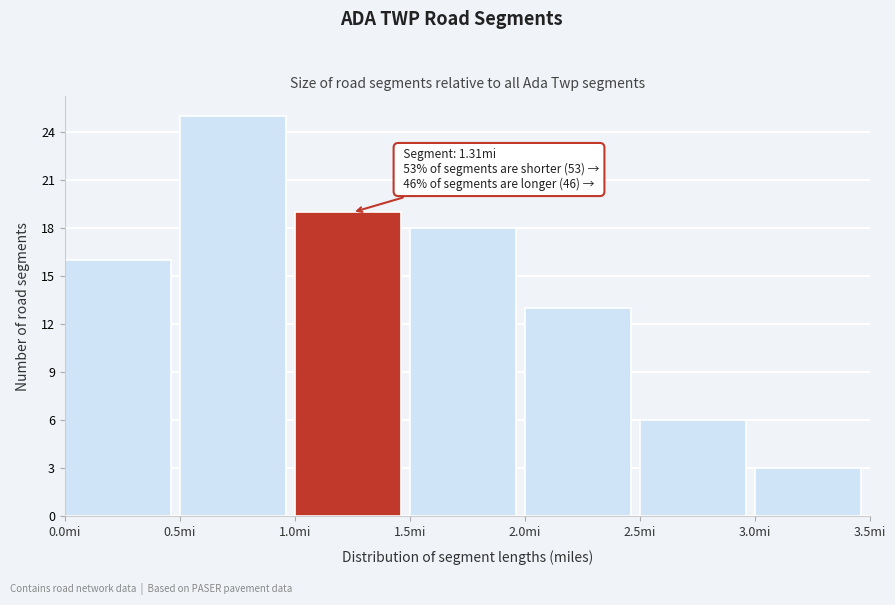

Which range on the x-axis has the tallest bar?

0.5 to 1.0